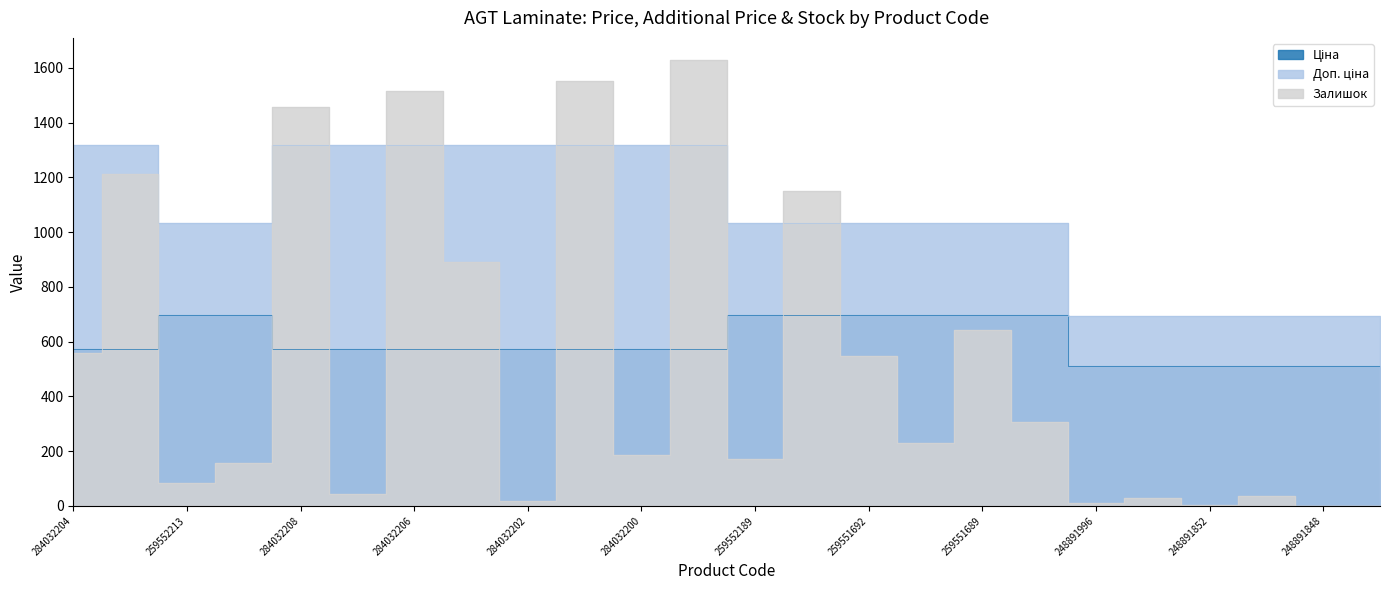

At which category is the sum across all series the highest?

284032199